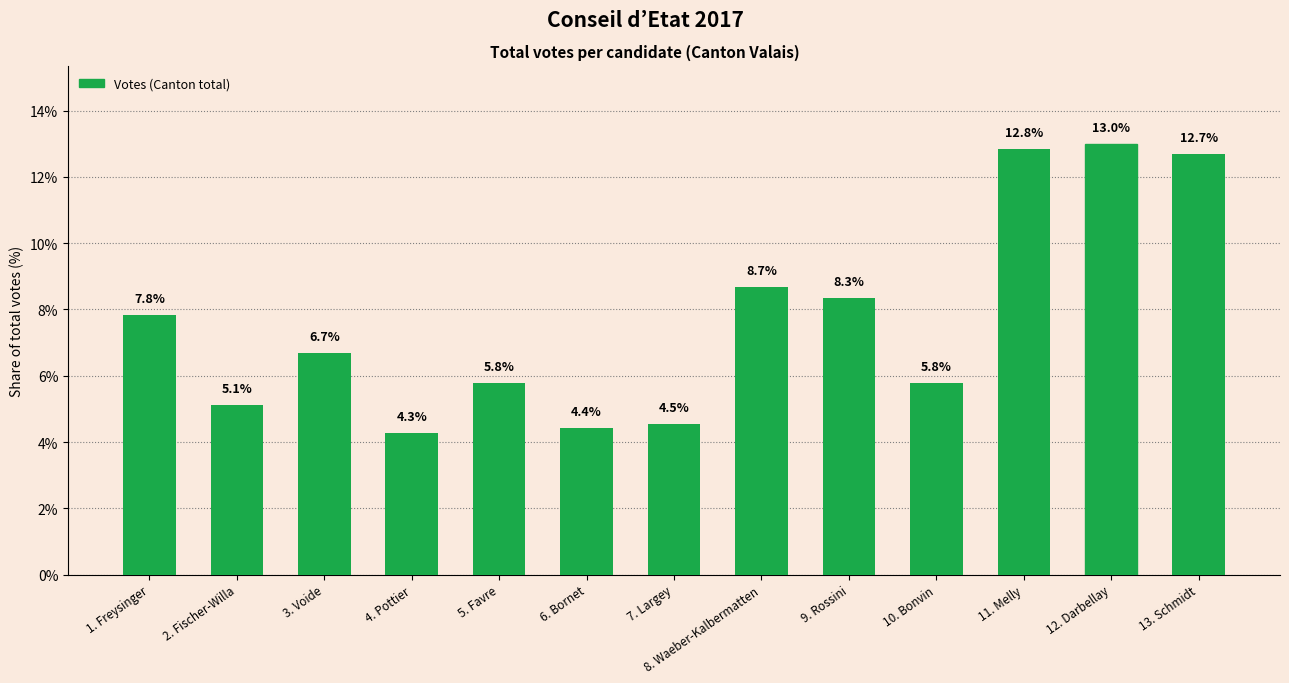

The value at 6. Bornet is 4.4. True or false?

True